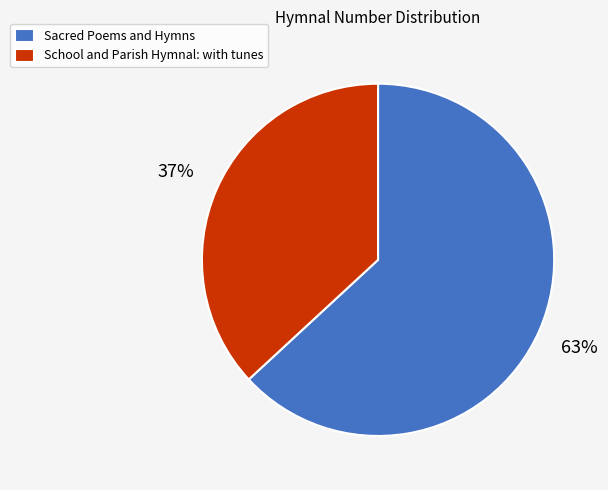

The Sacred Poems and Hymns slice represents 73% of the pie. True or false?

False